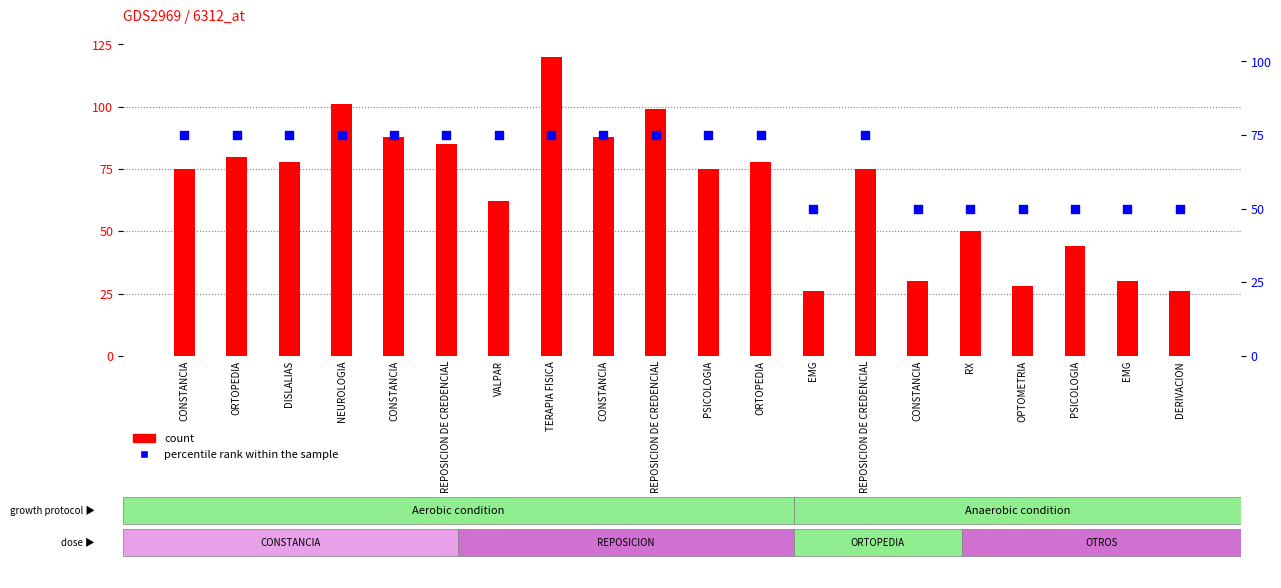

At which category is the sum across all series the highest?

TERAPIA FISICA